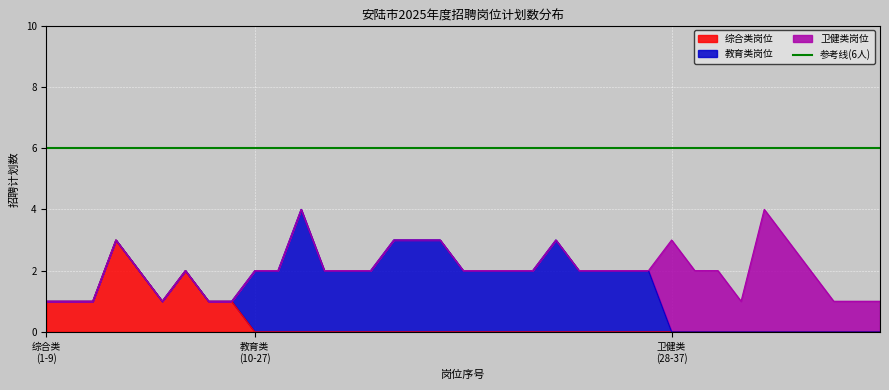

At how many categories does at least one series exceed 0?

37